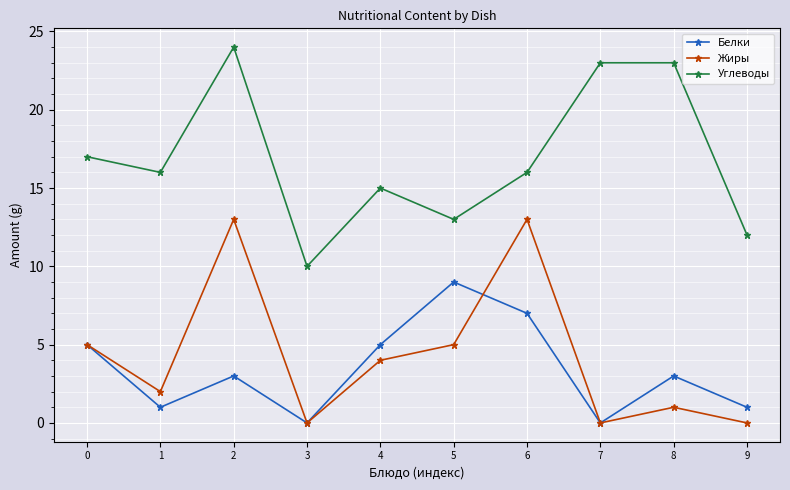

What are all the series names shown in the legend?

Белки, Жиры, Углеводы